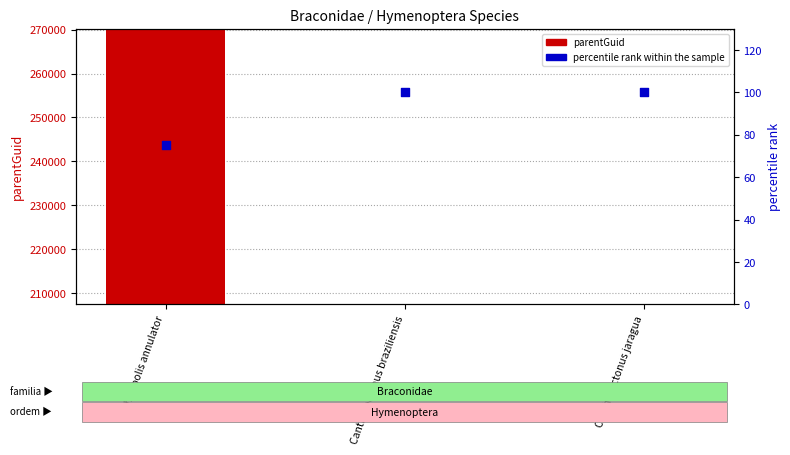

Which series reaches the maximum Y coordinate?

parentGuid